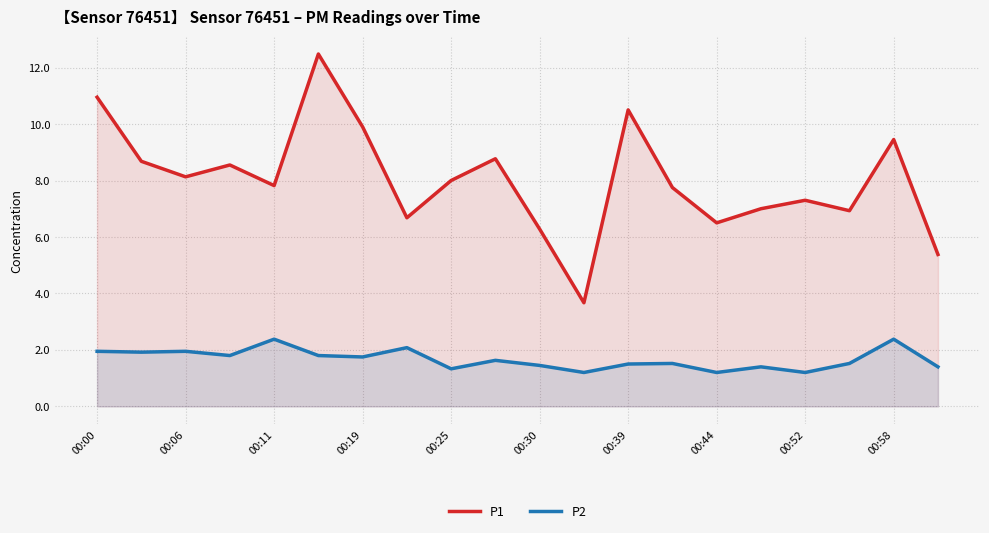

What is the value of the P1 point at the 8th from the left?

6.7